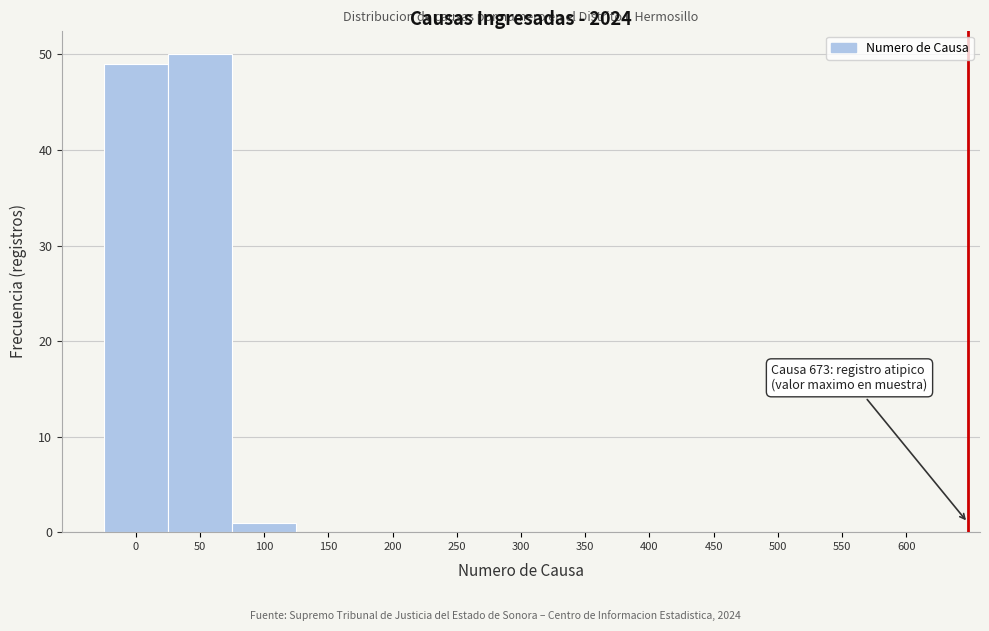

Reading right to left, transcribe all the data shown in this chart.

600=0	550=0	500=0	450=0	400=0	350=0	300=0	250=0	200=0	150=0	100=1	50=50	0=49